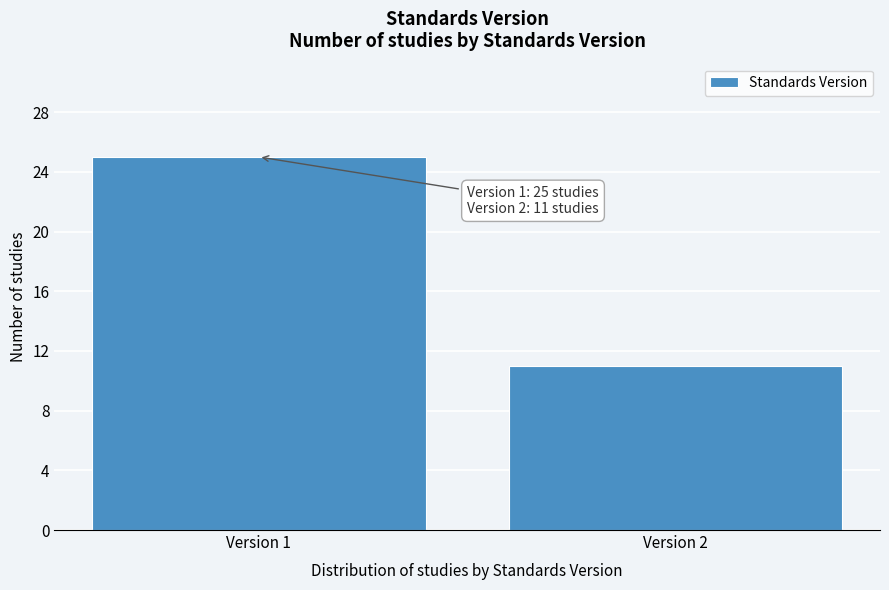

Reading left to right, extract all data points from this chart.

25	11